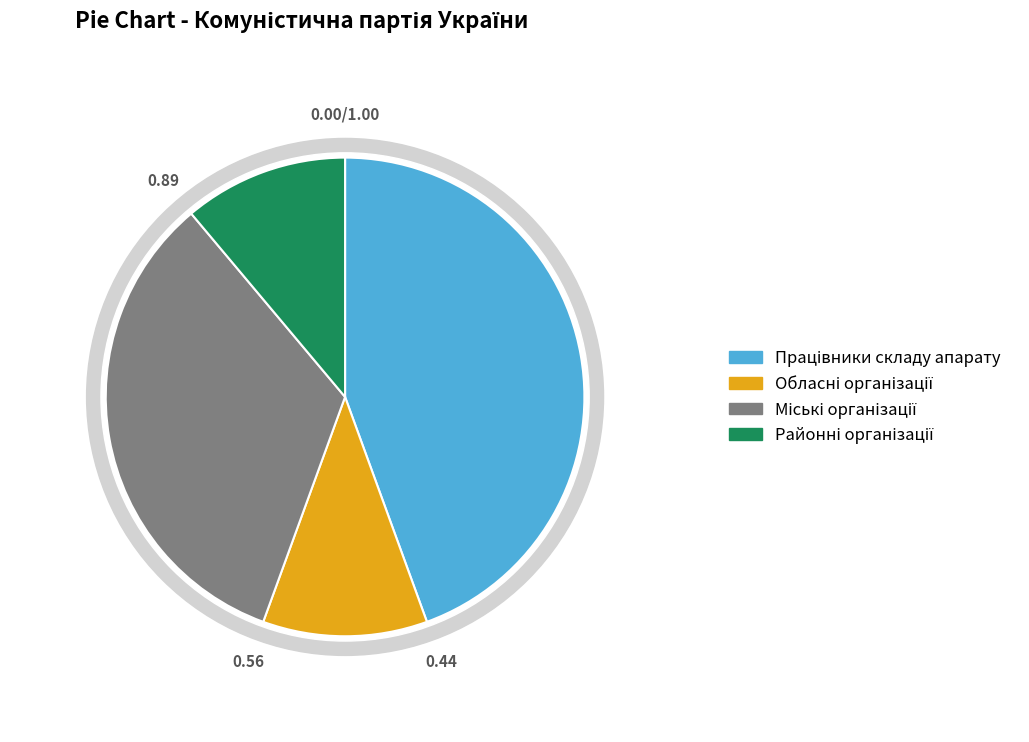

Count the number of slices in the pie.

4